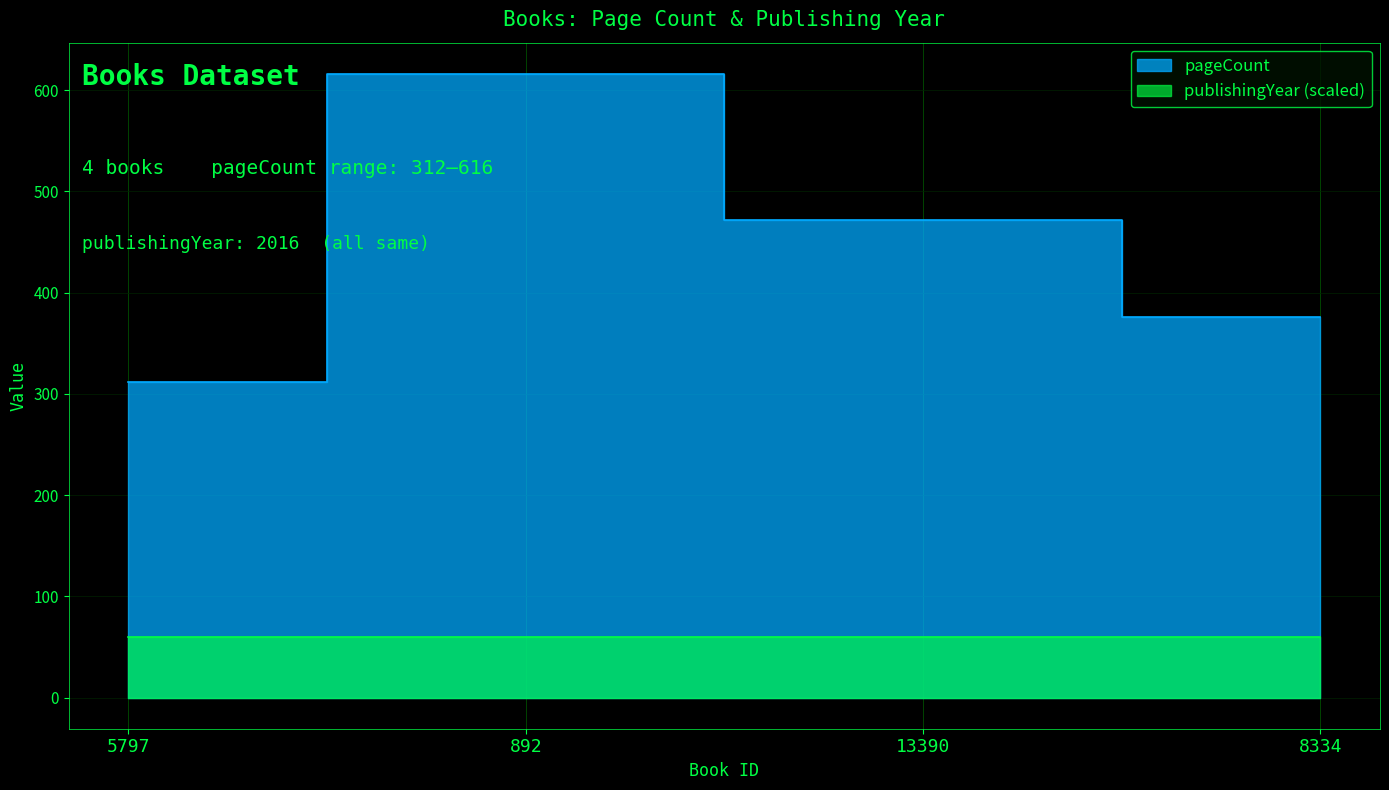

What is the value of the 2nd point from the left?

616